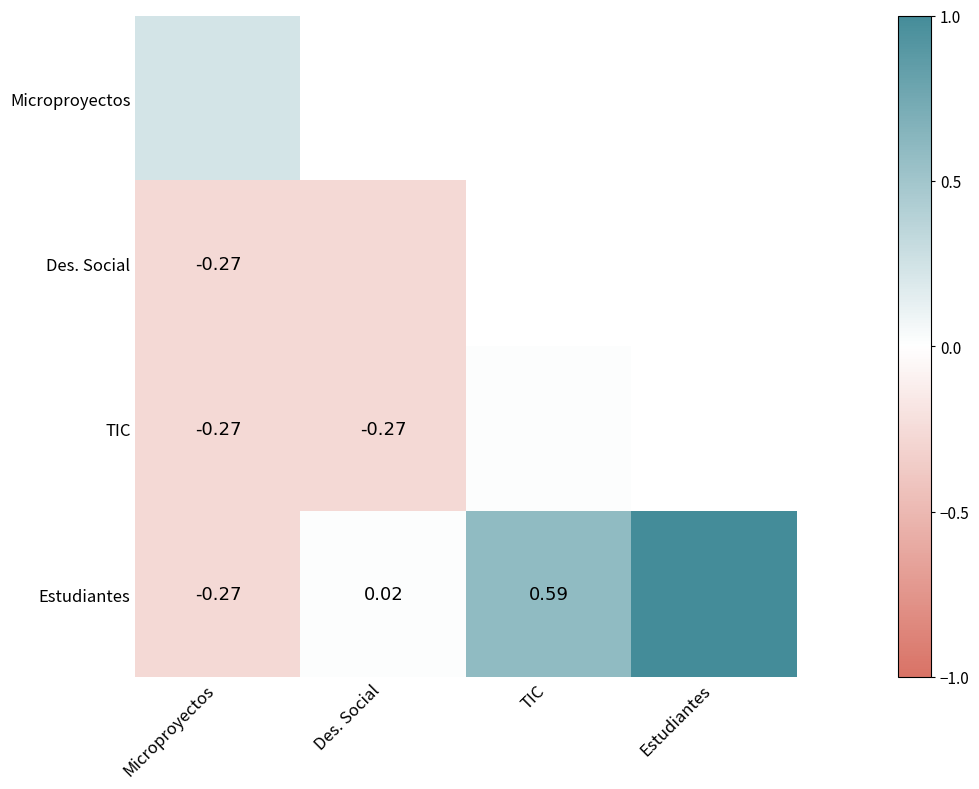

List the labels in order of TIC value, largest first.

Estudiantes, TIC, Microproyectos, Des. Social